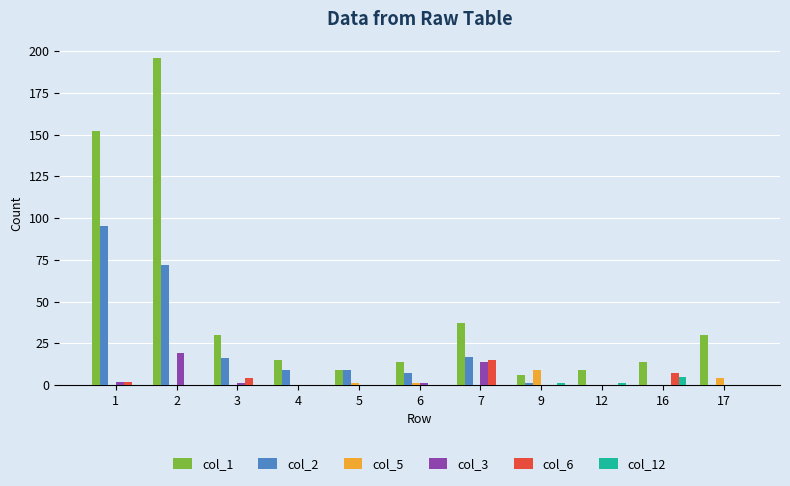

How many series are shown in this chart?

6